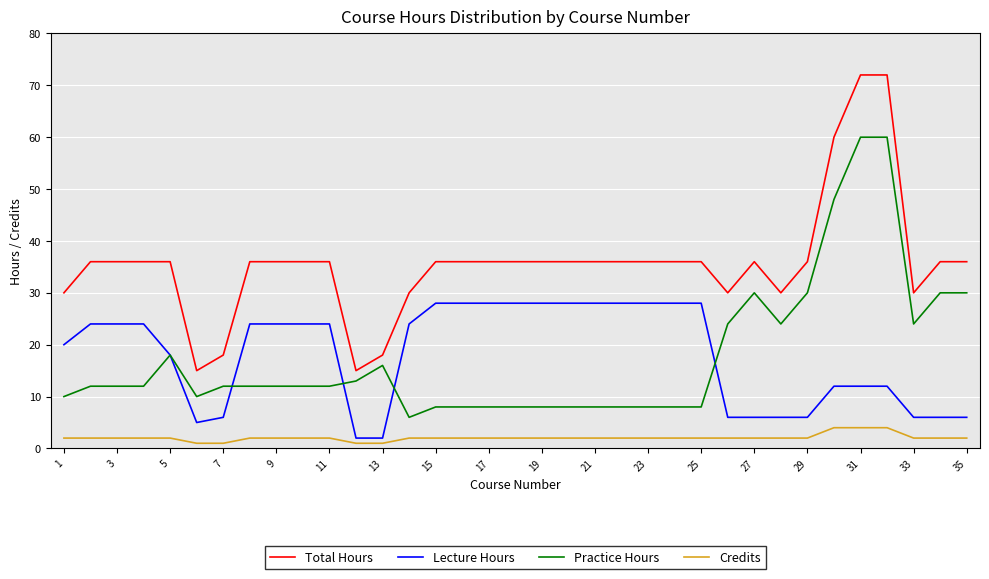

Rank the series by their maximum value, from lowest to highest.

Credits, Lecture Hours, Practice Hours, Total Hours